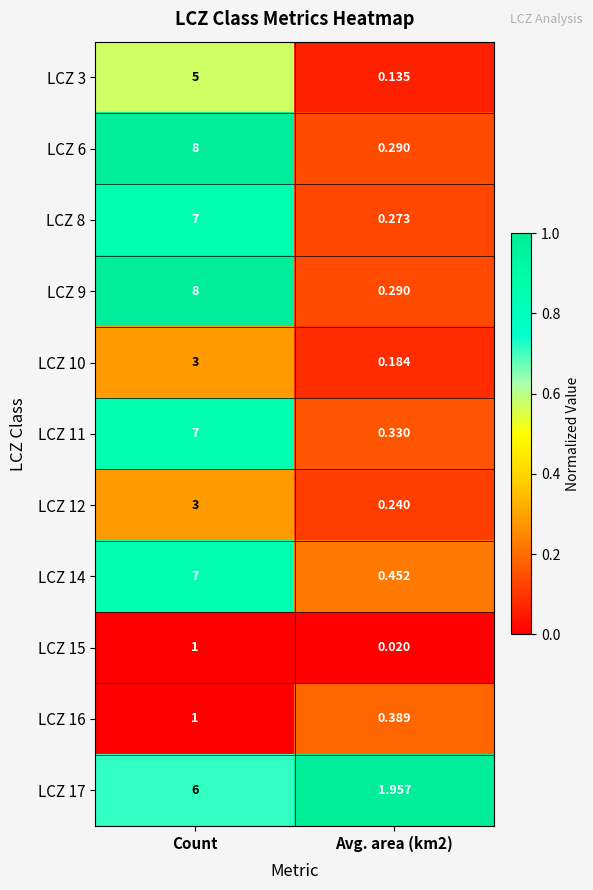

At which label does LCZ 9 reach its peak?

Count